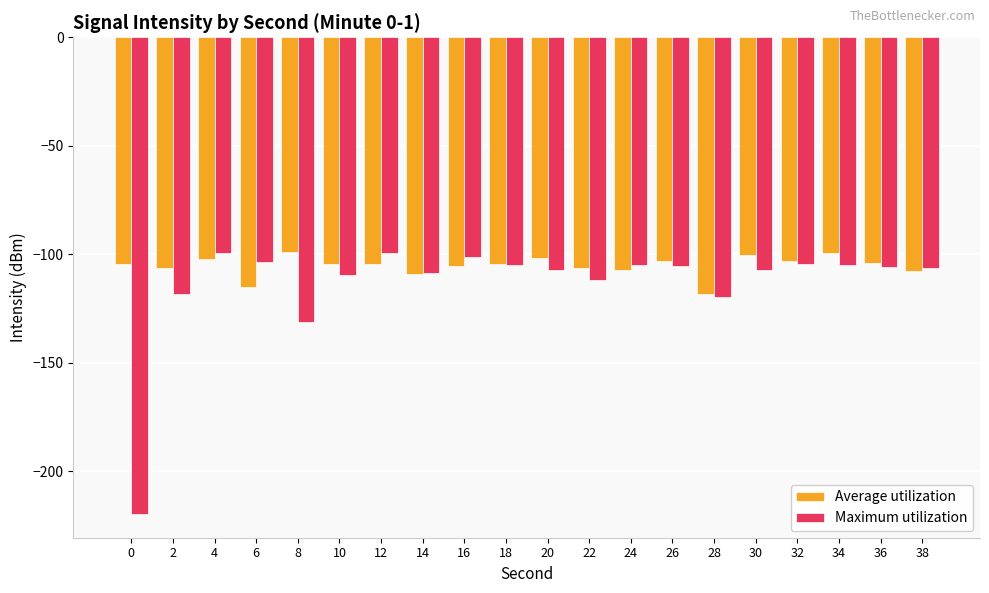

What is the difference between the Average utilization values at 38 and 30?

7.2